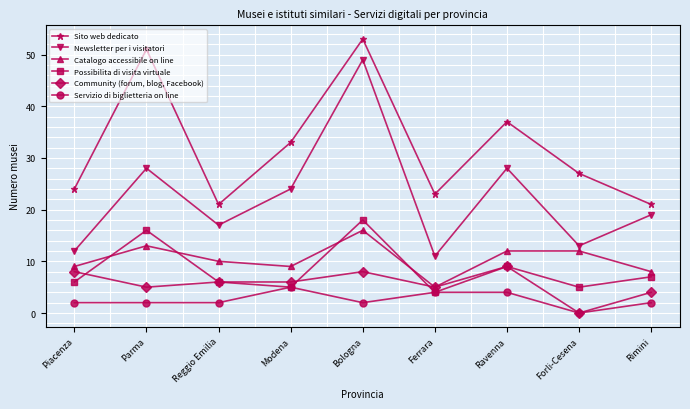

True or false: Newsletter per i visitatori has more than 2 points higher than both neighbors.

True